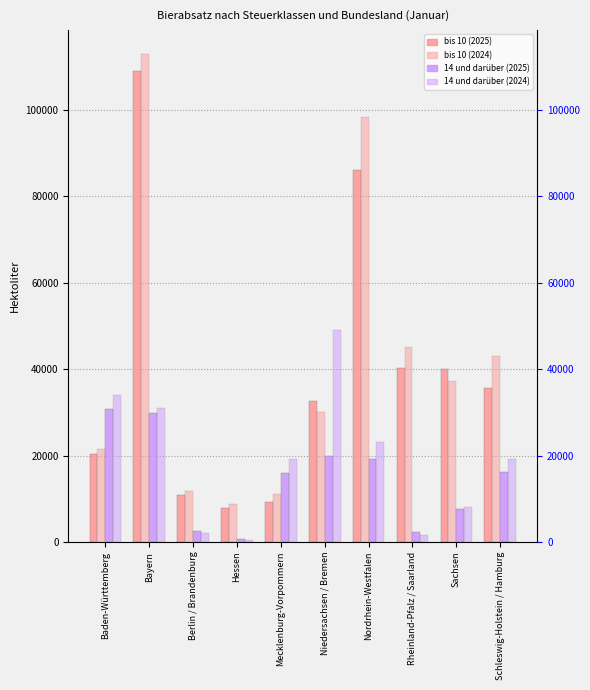

Reading left to right, extract all data points from this chart.

bis 10 (2025): 20242.5	109121.7	10962.6	7910.4	9168.9	32557.6	86083.6	40218.5	40023.8	35672.4
bis 10 (2024): 21608.4	112921.8	11863.6	8763.1	11137.5	30199.5	98309.6	45112.7	37260.3	43161.0
14 und darüber (2025): 30771.7	29921.3	2601.7	624.8	15900.3	19938.6	19295.3	2220.8	7659.9	16073.0
14 und darüber (2024): 34092.2	31009.6	2031.4	523.1	19130.1	49121.4	23179.6	1712.0	8017.4	19090.3